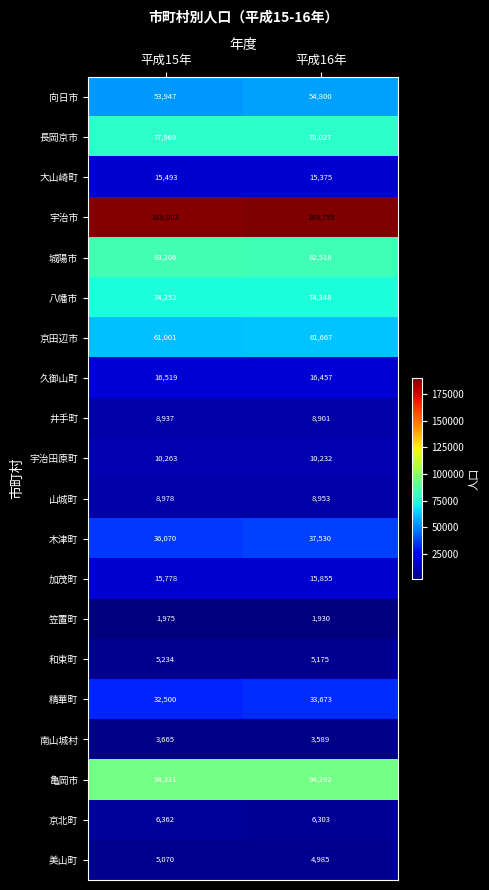

What is the difference between the highest and lowest values at 平成15年?

187027